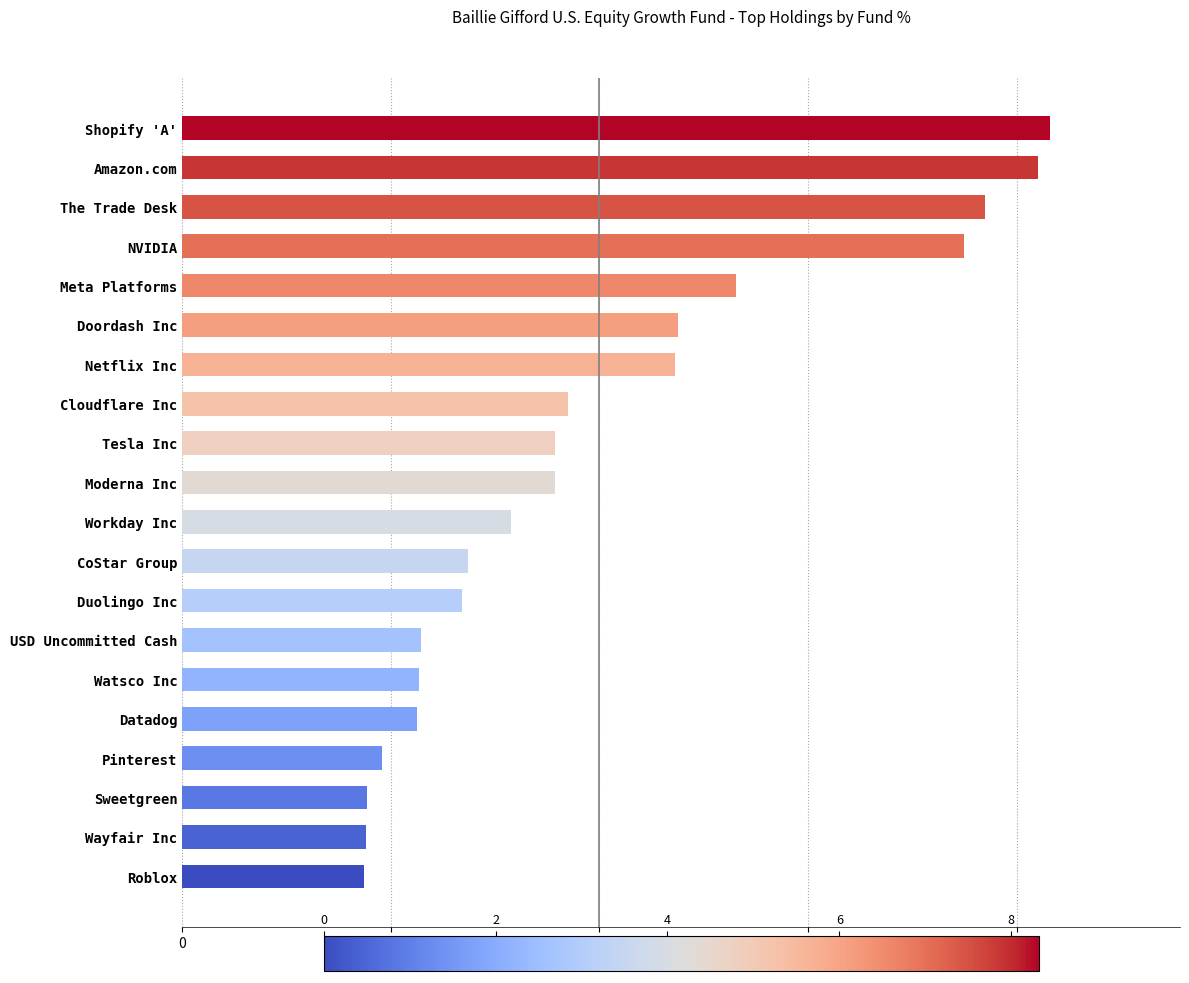

How many values exceed 3?

11